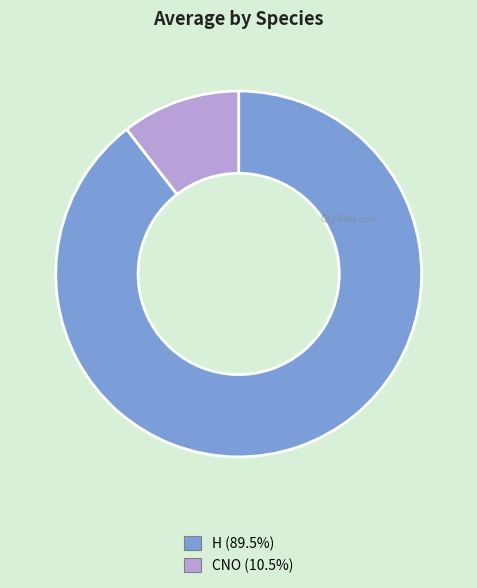

Is it true that H is 98% of the pie?

False